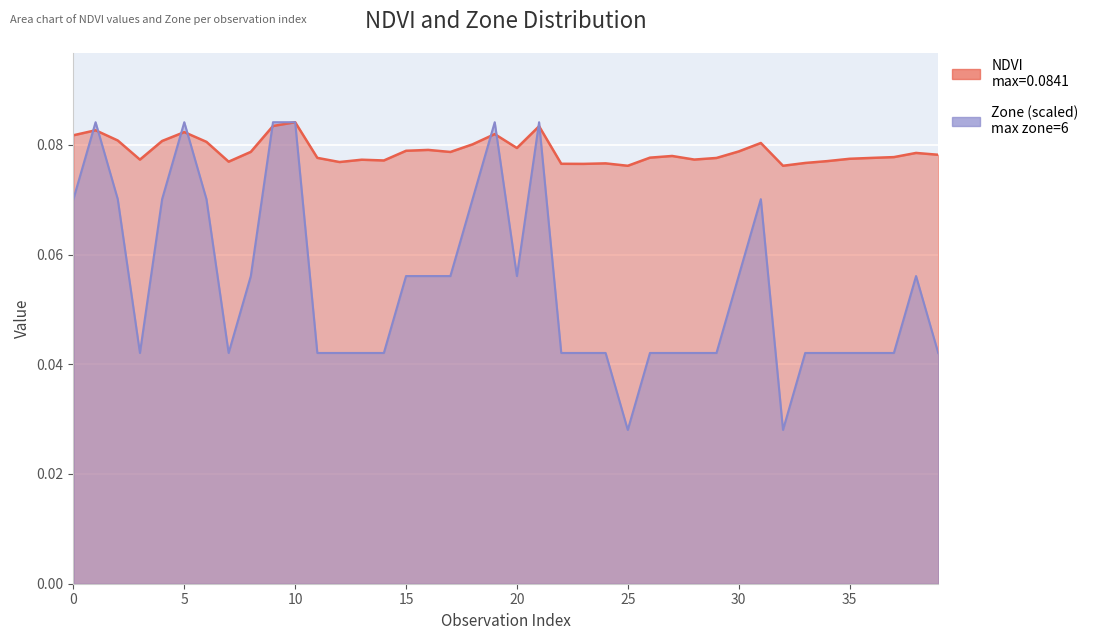

What is the sum of all Zone values?

2.2